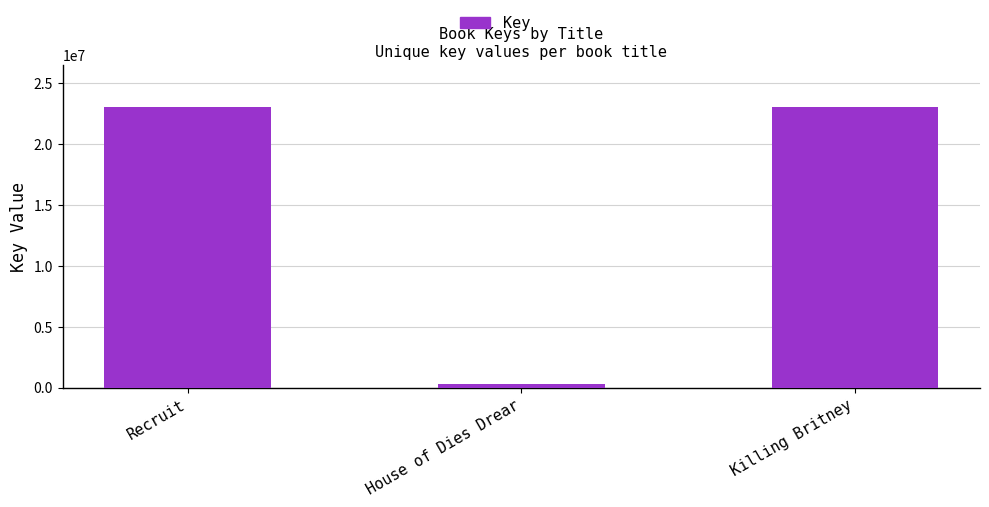

Count the number of categories in the chart.

3